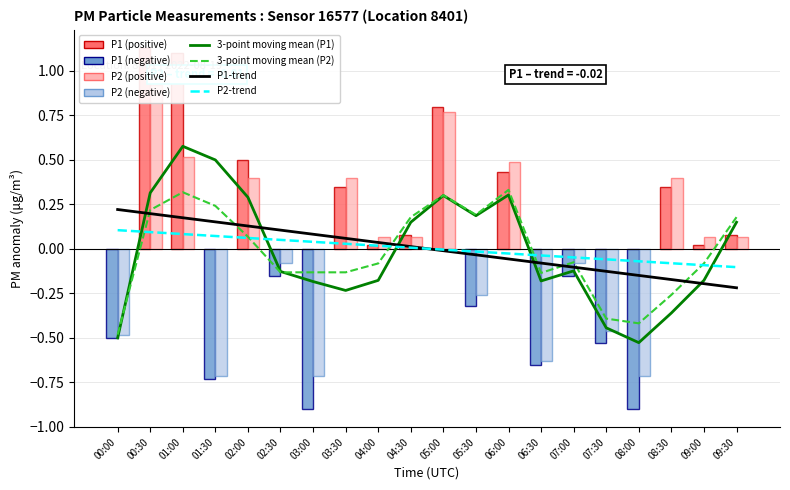

What is the label of the 10th bar from the left?

04:30